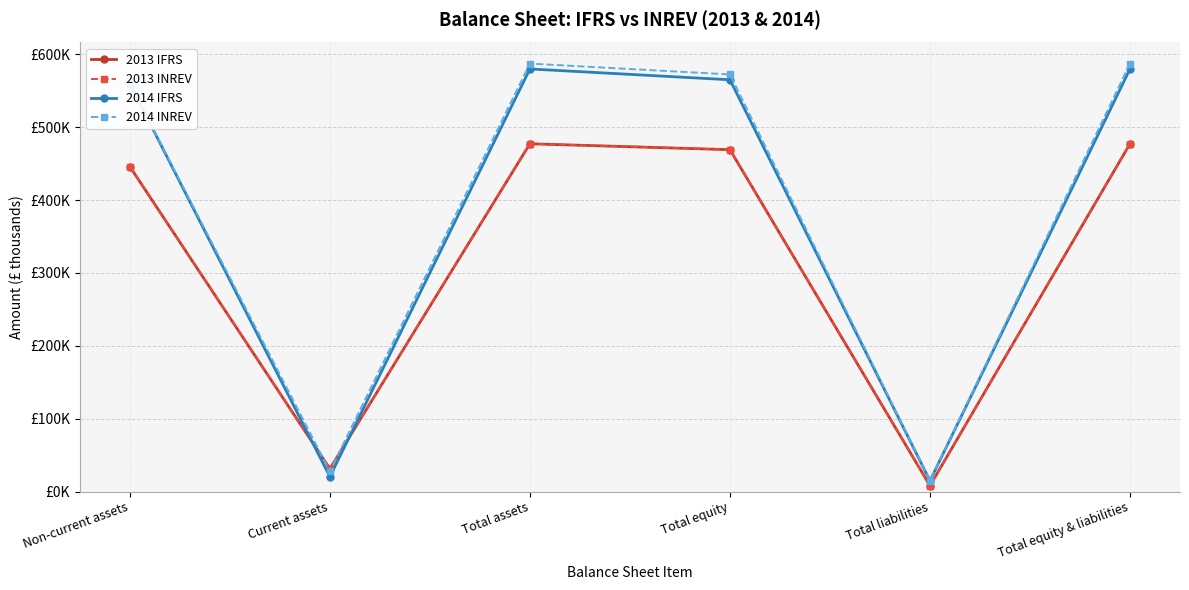

At Total equity, list the series in order from smallest to largest.

2013 IFRS, 2013 INREV, 2014 IFRS, 2014 INREV